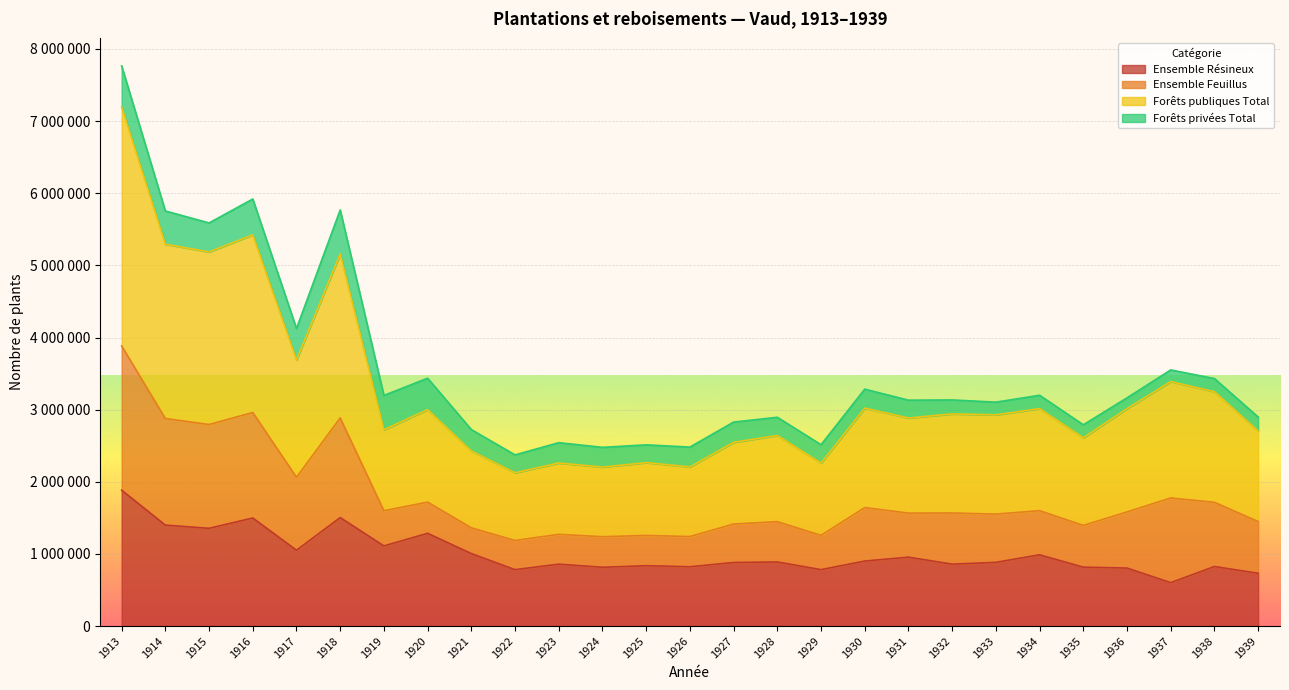

Which series has the largest range (max minus min)?

Forêts publiques Total